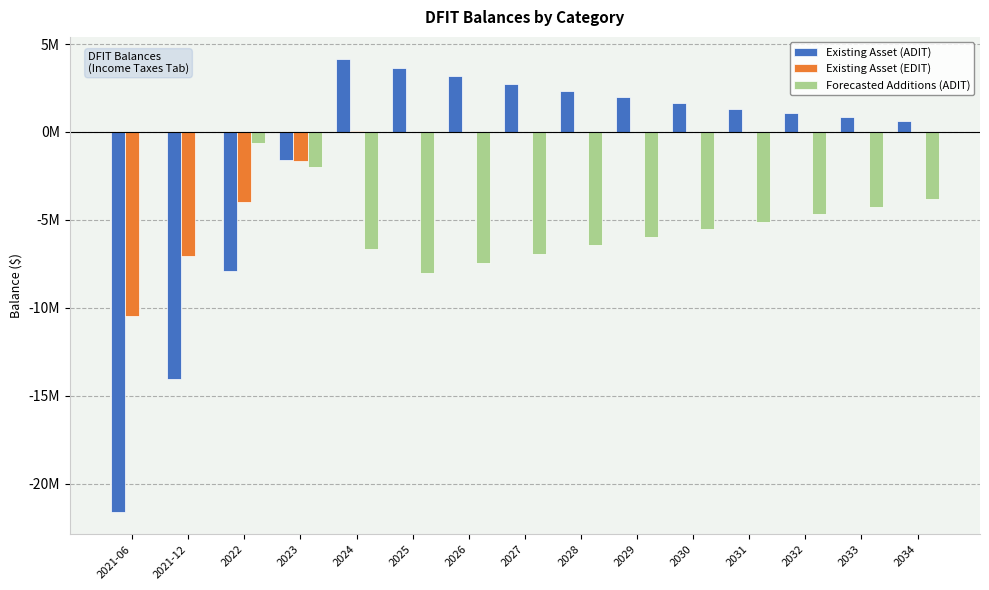

What are all the series names shown in the legend?

Existing Asset (ADIT), Existing Asset (EDIT), Forecasted Additions (ADIT)